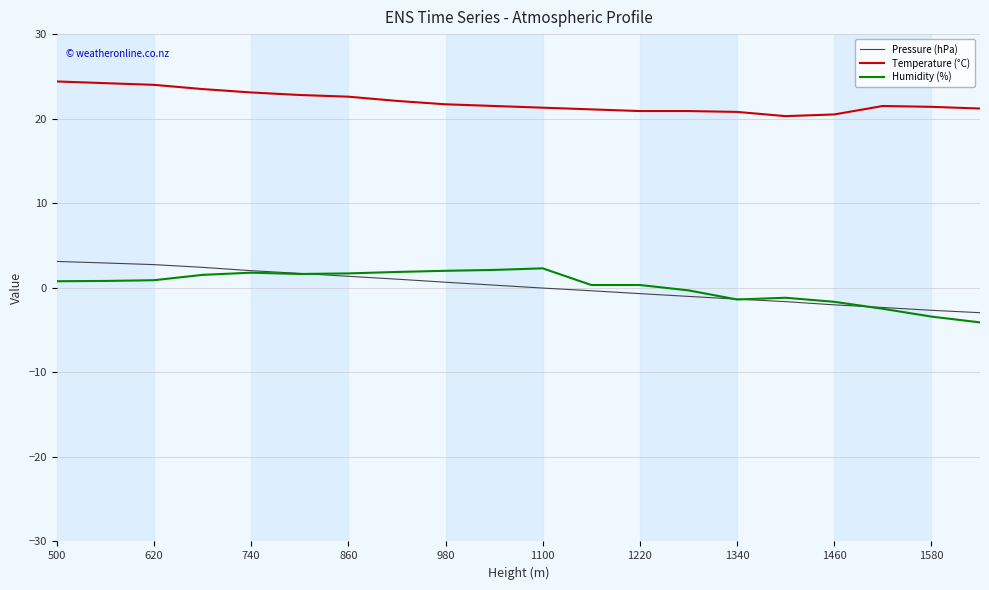

Which series has the largest total across all categories?

Temperature (°C)